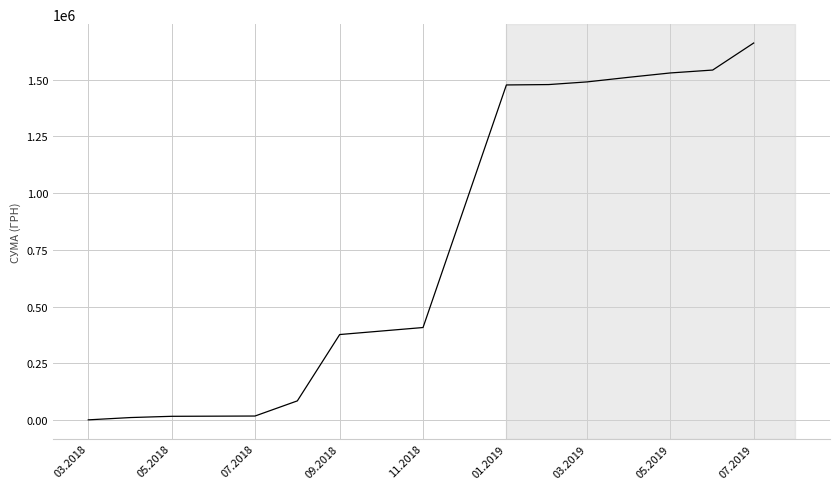

What is the difference between the maximum and minimum values?

1661407.0